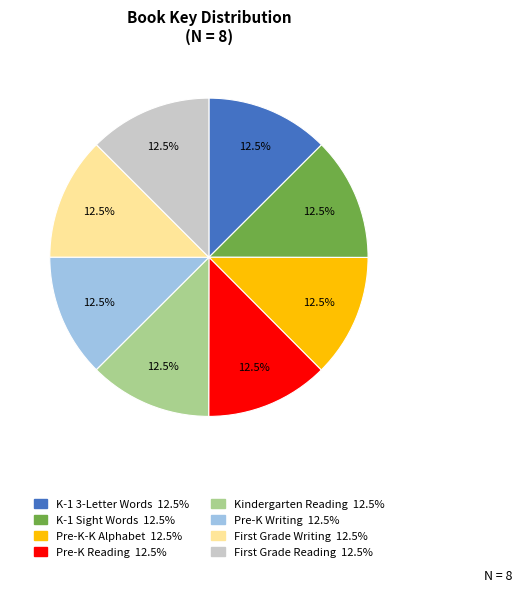

Count the number of slices in the pie.

8